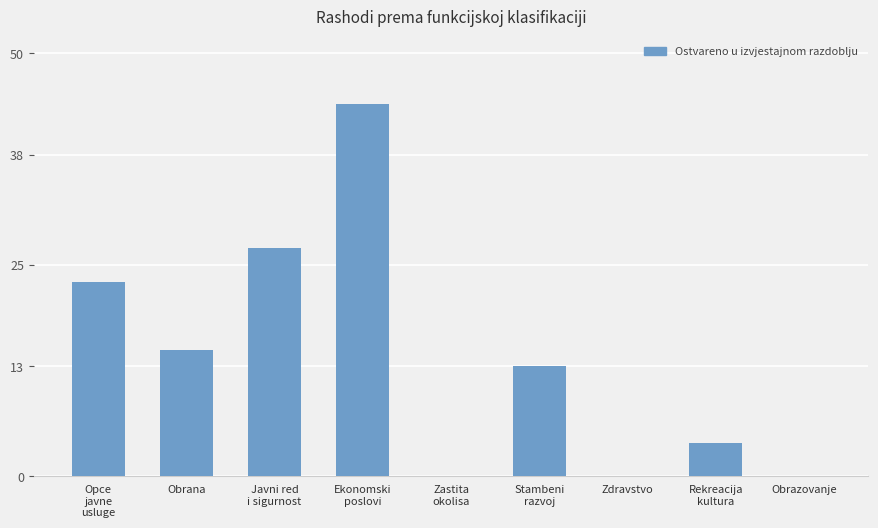

The value at Obrana is 7. True or false?

False